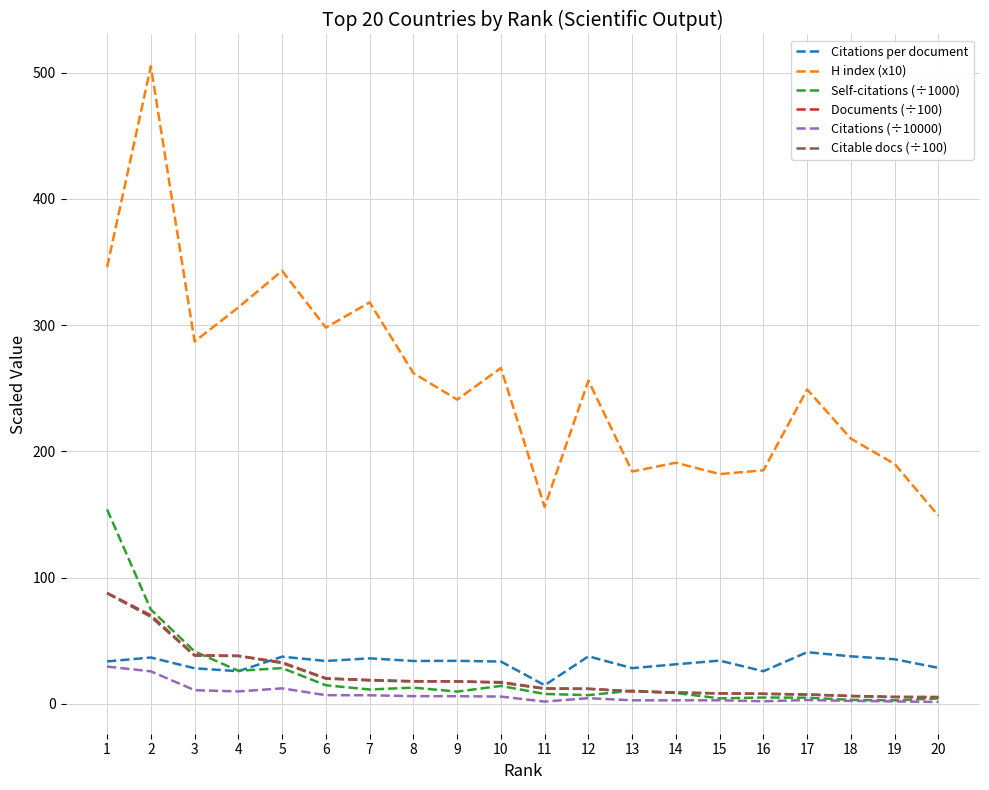

True or false: Documents (÷100) and H index (x10) cross at least once.

False